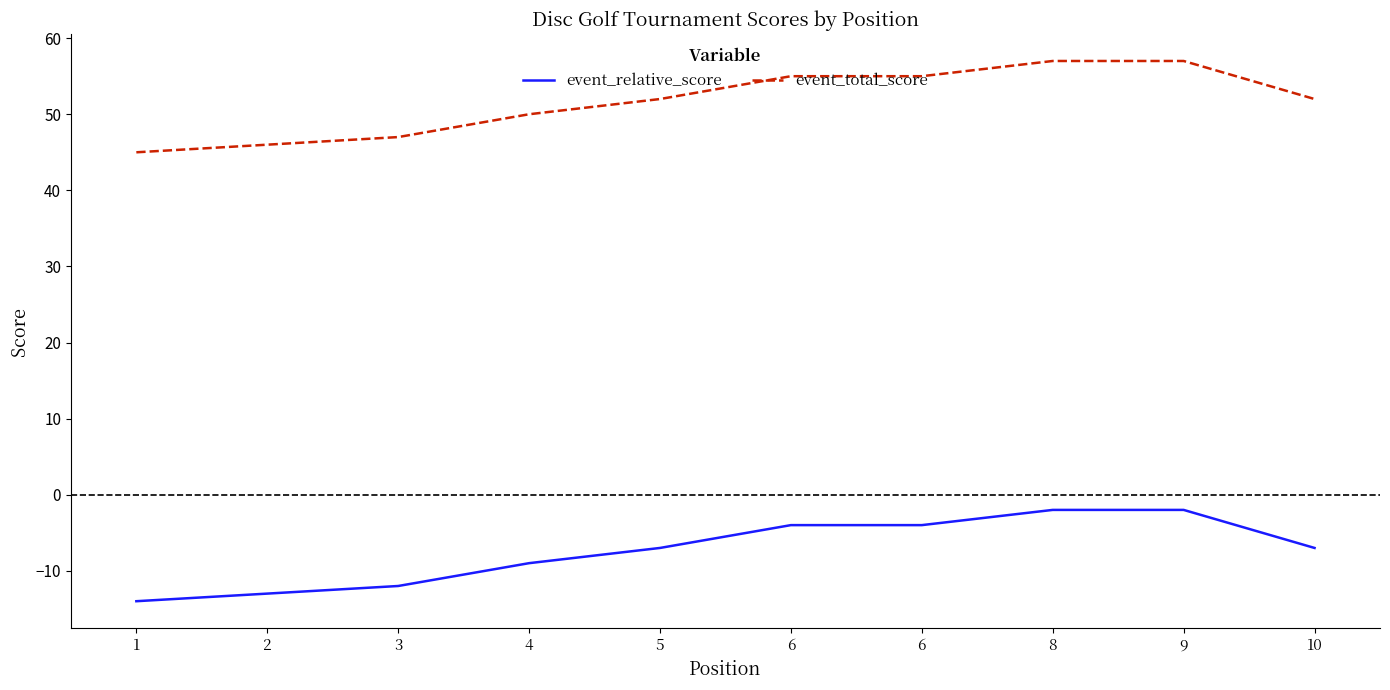

What is the difference between the second highest and second lowest values in the event_relative_score series?

11